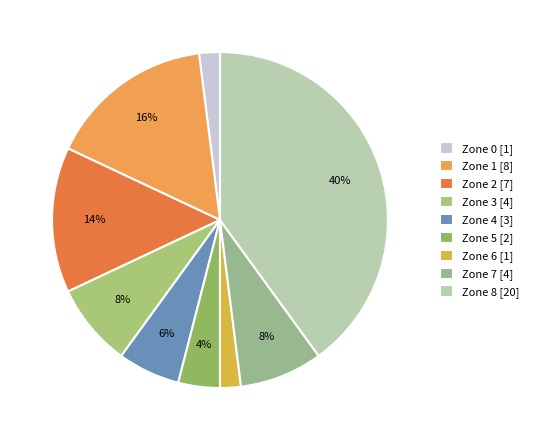

Count the number of slices in the pie.

9